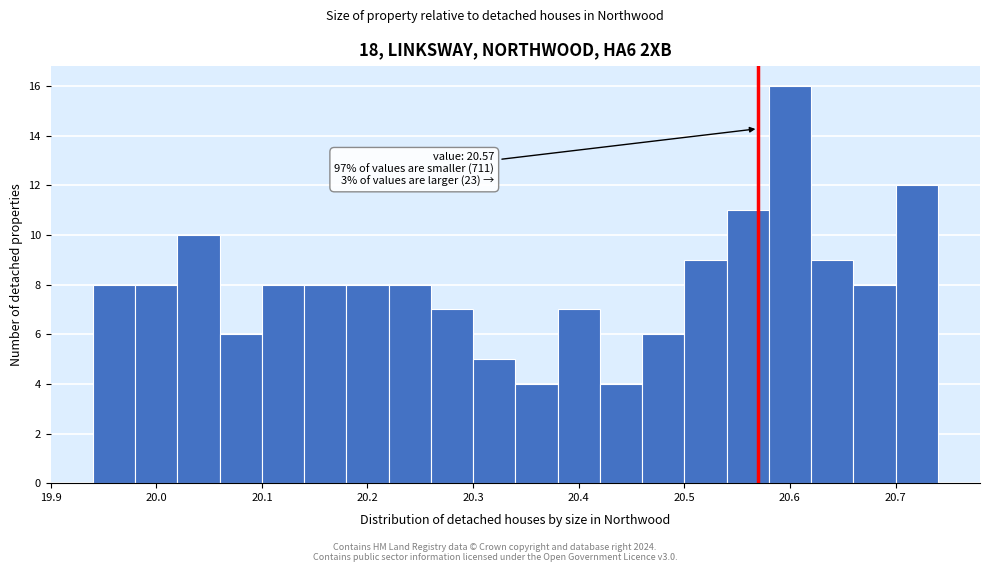

Over which range of the x-axis is the bar tallest?

20.58 to 20.62